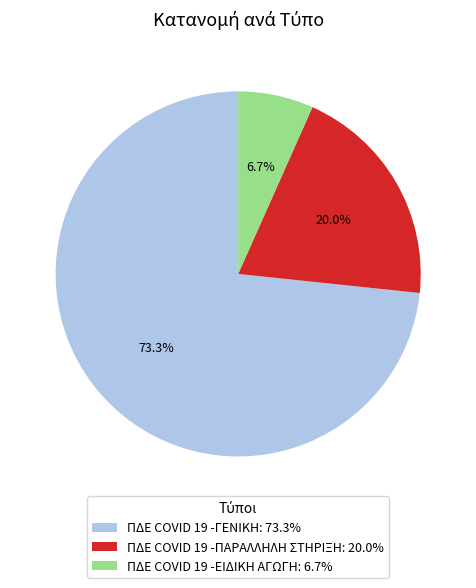

What is the ratio of the value at ΠΔΕ COVID 19 -ΓΕΝΙΚΗ: 73.3% to the value at ΠΔΕ COVID 19 -ΠΑΡΑΛΛΗΛΗ ΣΤΗΡΙΞΗ: 20.0%?

3.7